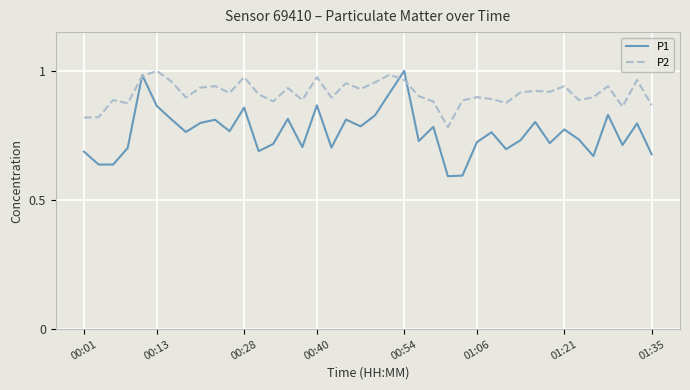

Which series has the largest total across all categories?

P2